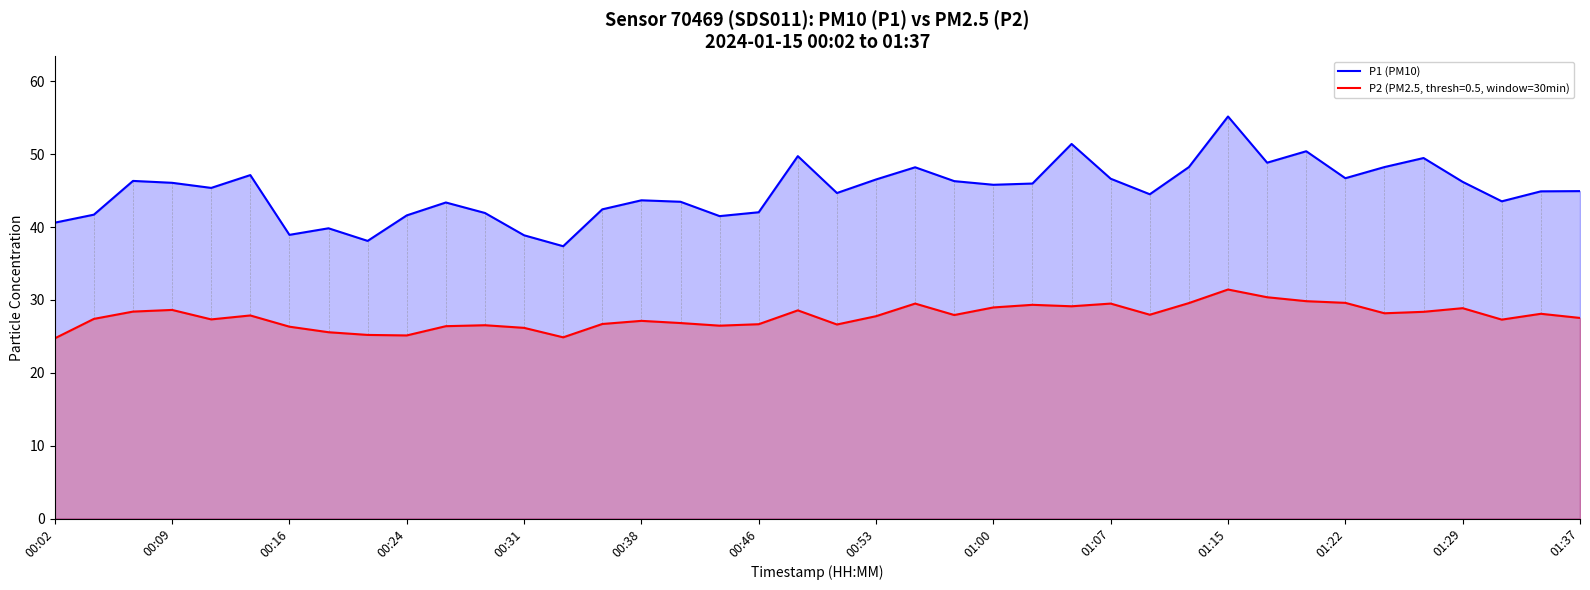

List the series in order of their peak value, lowest first.

P2 (PM2.5, thresh=0.5, window=30min), P1 (PM10)